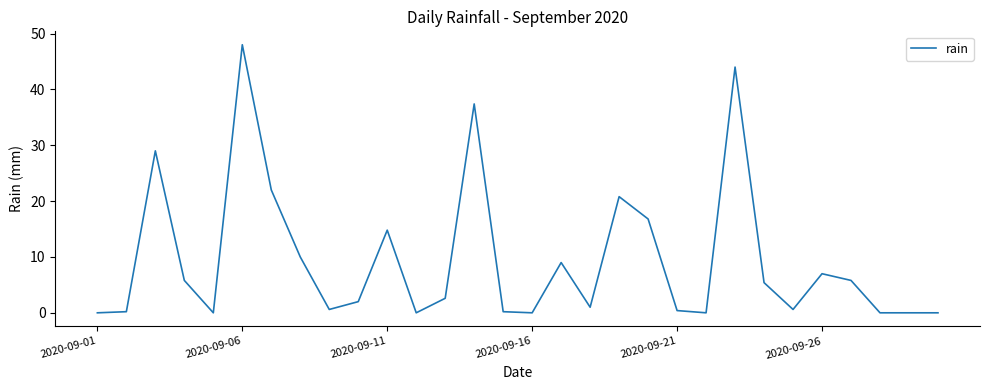

What is the difference between the maximum and minimum values?

48.0